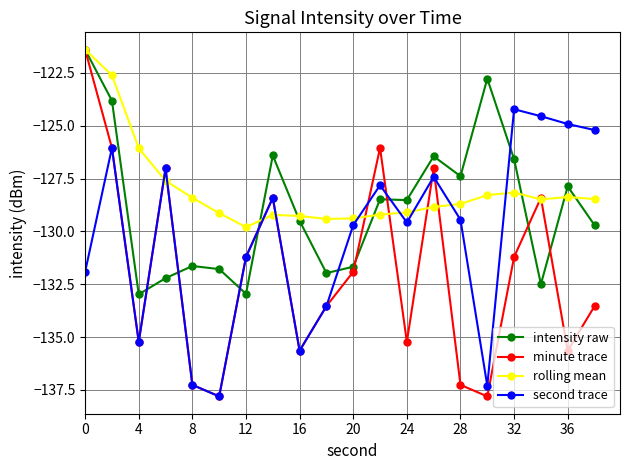

How many lines are shown in the chart?

4